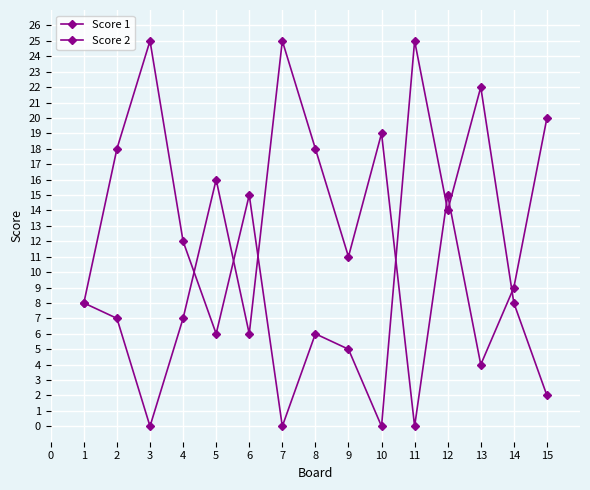

What is the sum of all Score 1 values?

166